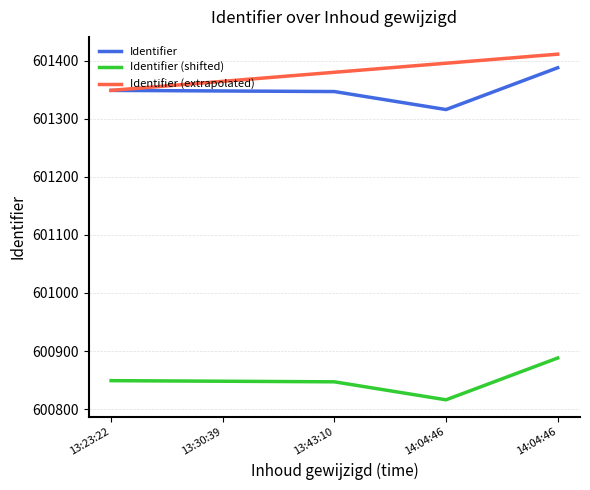

What is the difference between the highest and lowest values at 13:30:39?

516.6